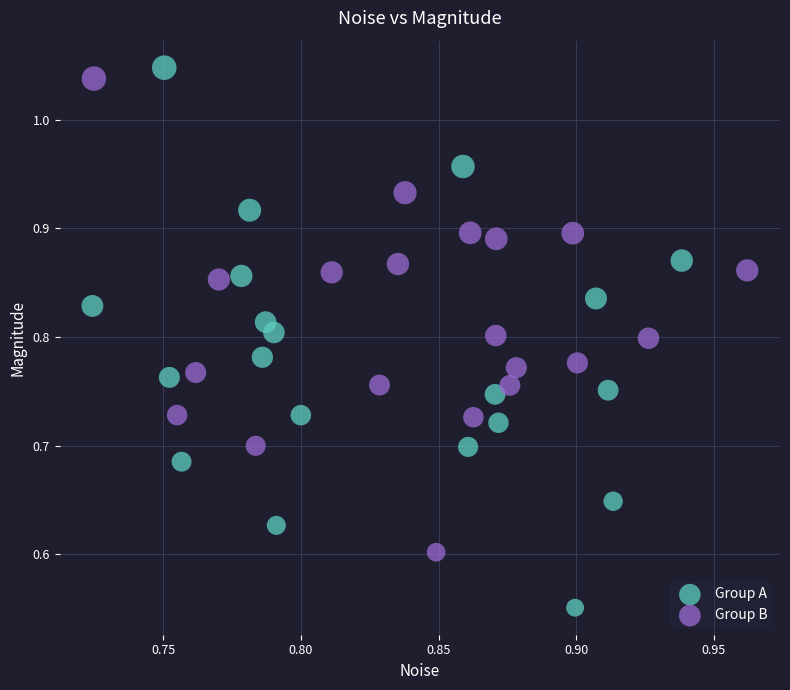

Which series contains the lowest Y value?

Group A